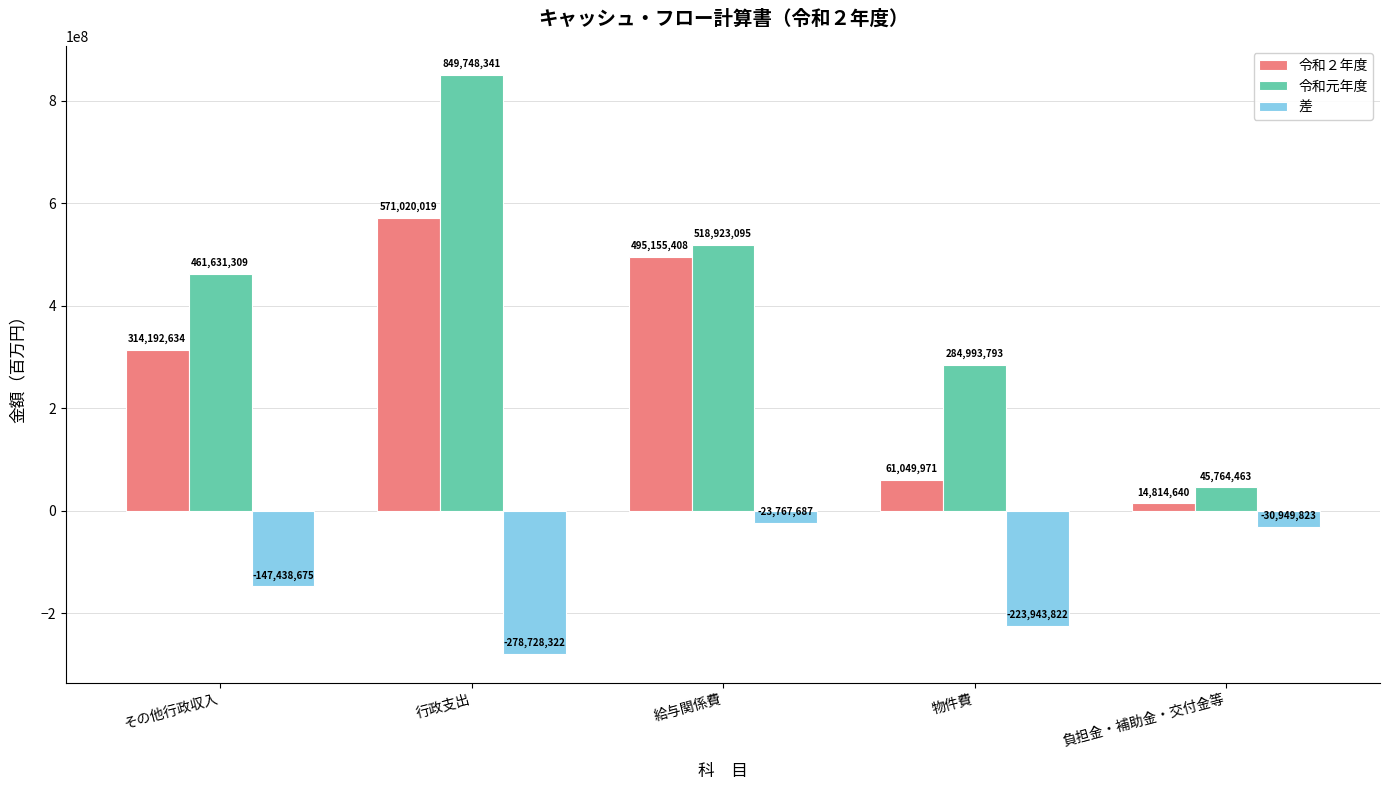

What position from the left is 行政支出?

2